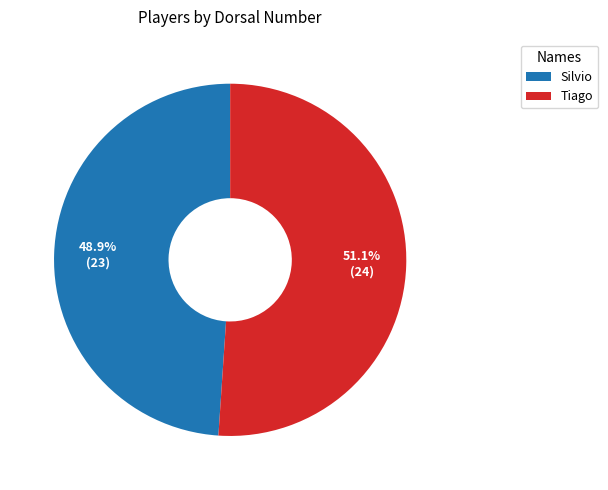

How many segments does this pie chart have?

2